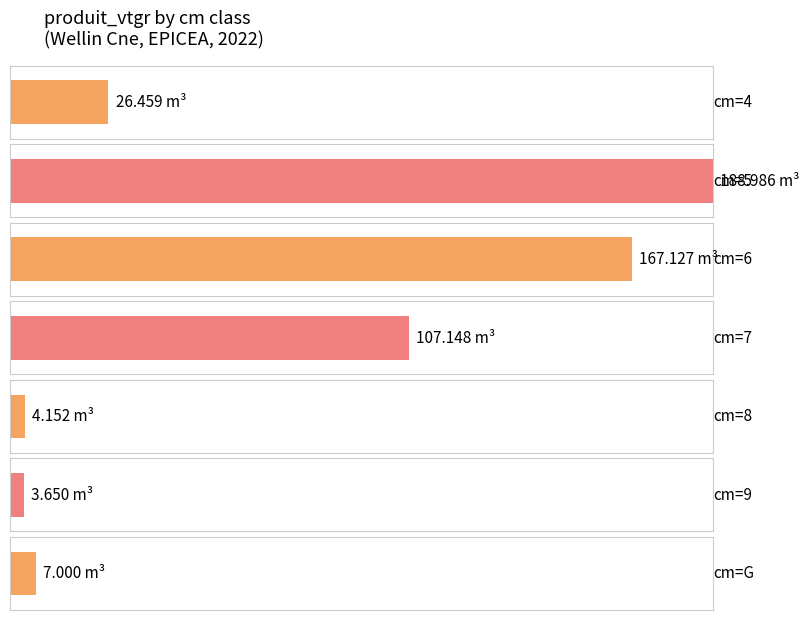

What is the greatest value displayed?

189.0